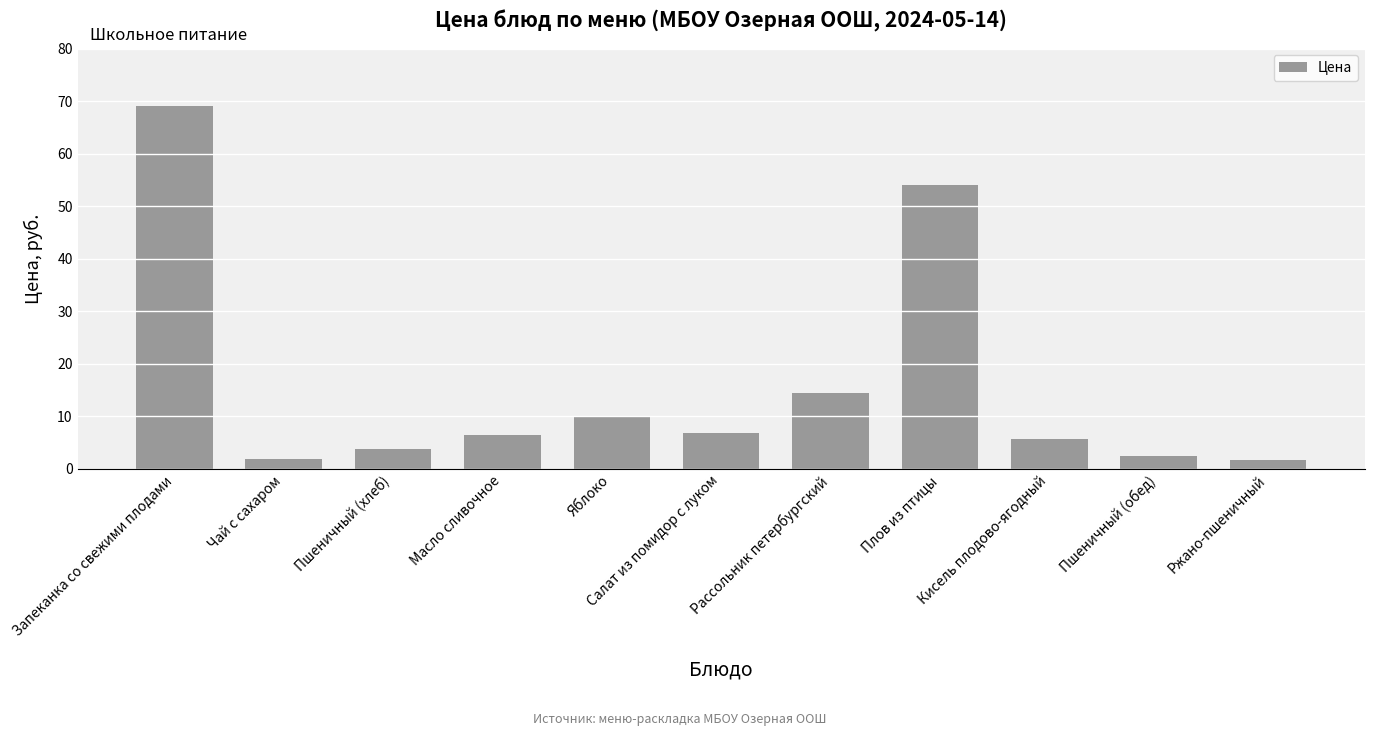

What is the change in value from Запеканка со свежими плодами to Салат из помидор с луком?

-62.2